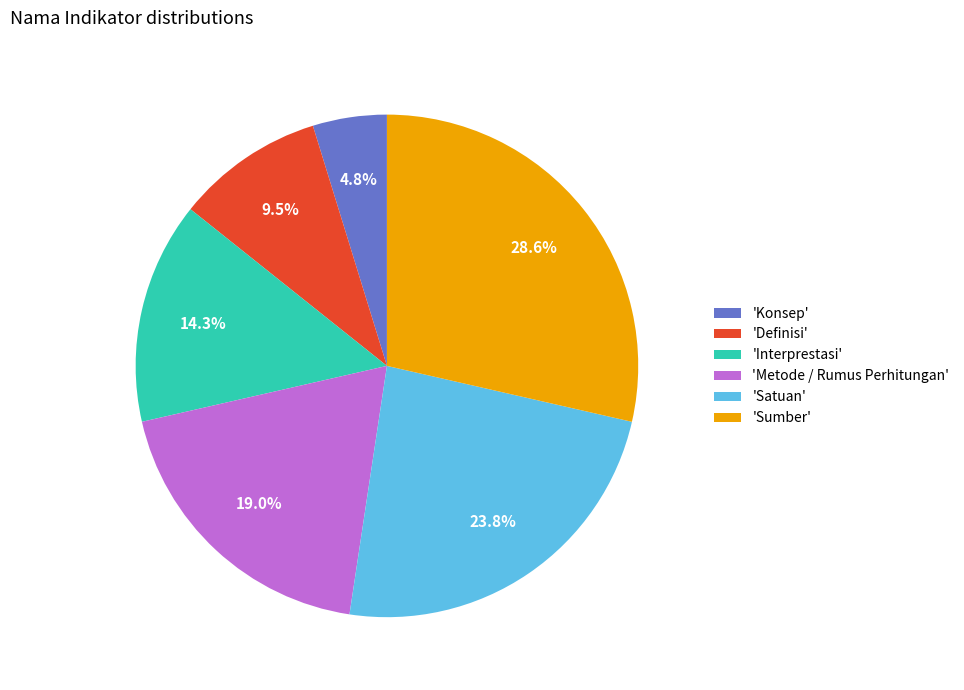

What percentage do 'Interprestasi' and 'Metode / Rumus Perhitungan' together represent?

33.3%